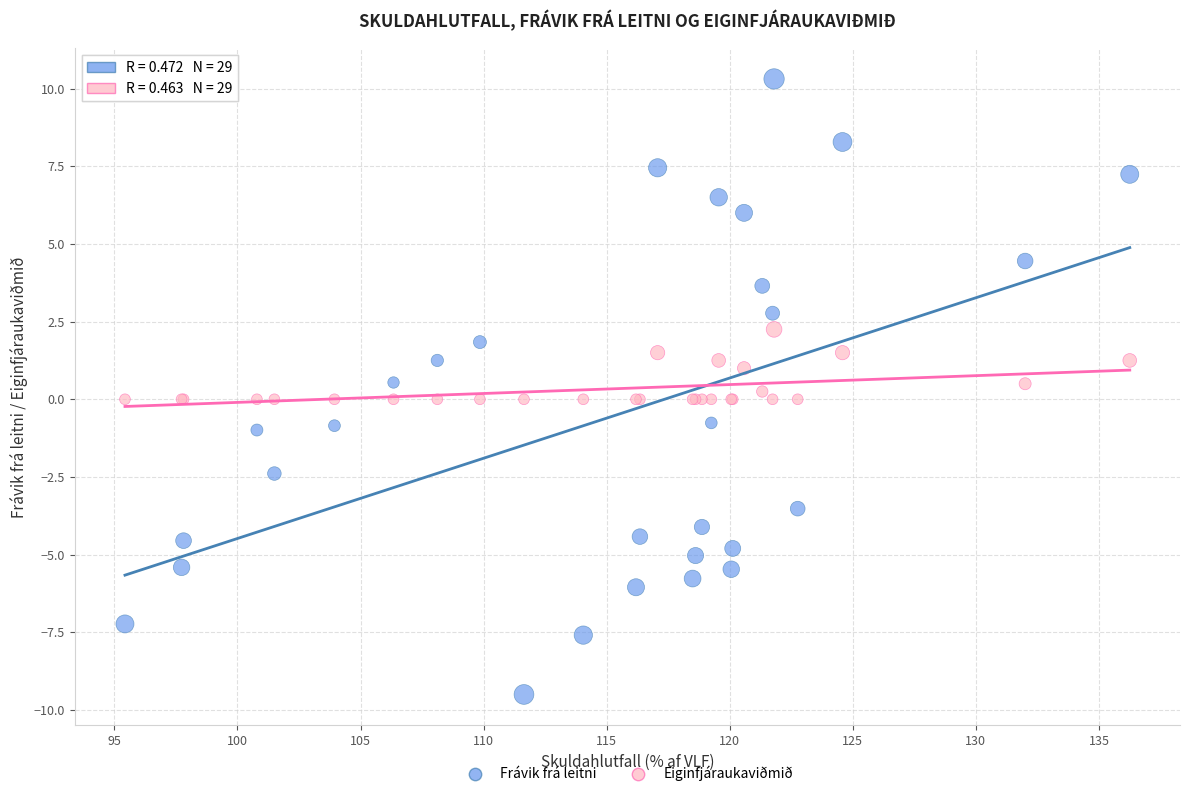

Which series reaches the minimum Y coordinate?

Frávik frá leitni